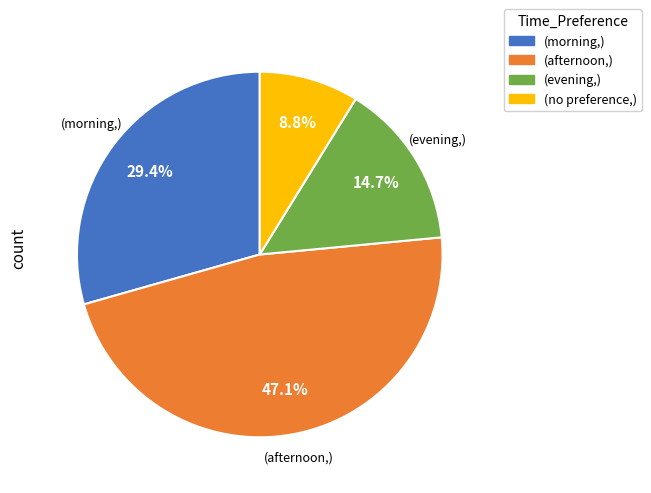

How many slices are in this pie chart?

4